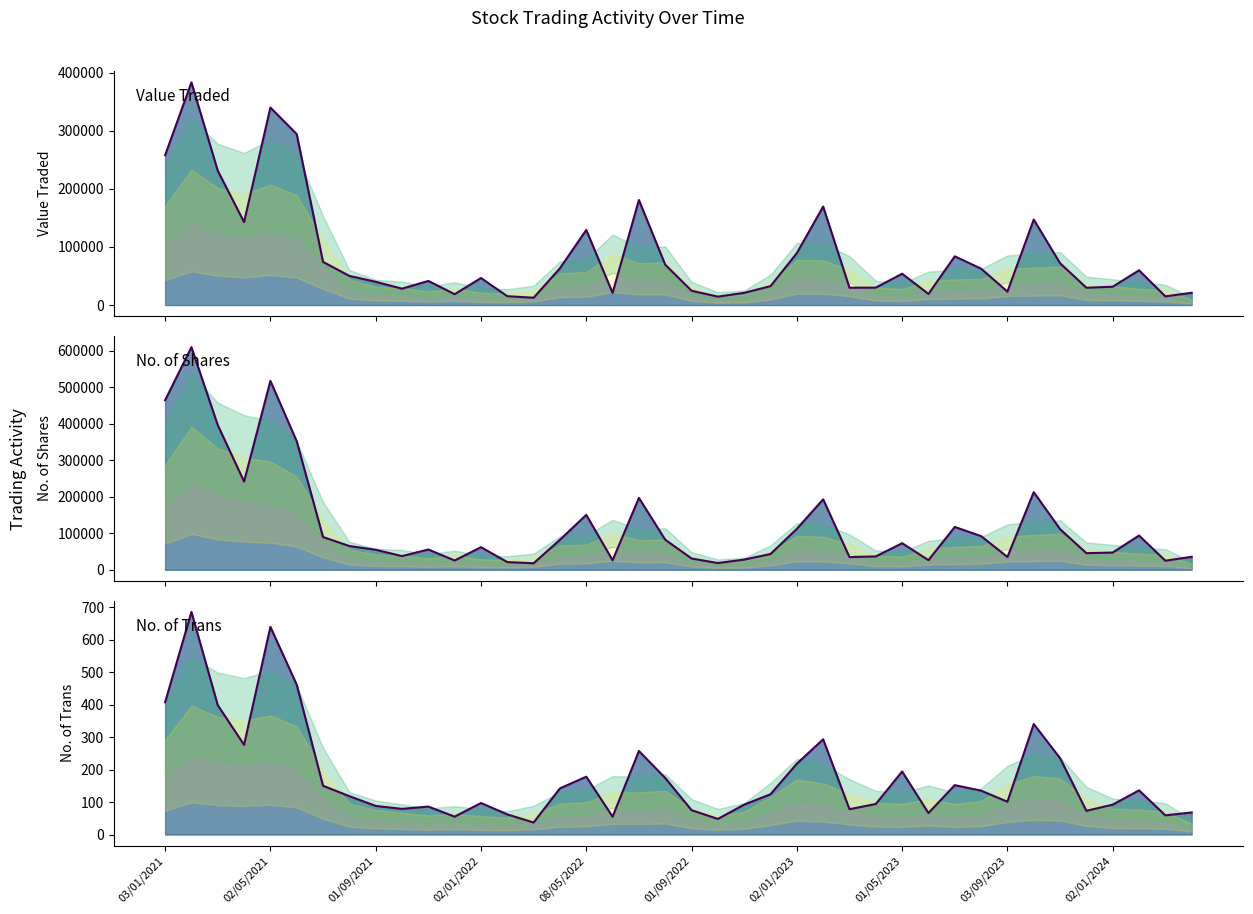

What is the sum of all No. of Shares values?

4957567